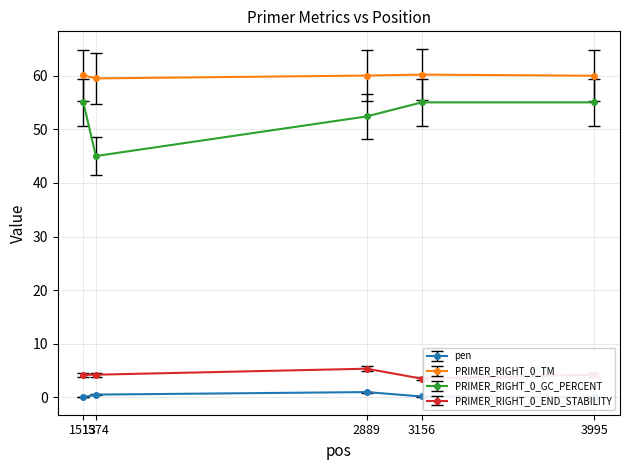

Reading right to left, list all the values displayed in this chart.

pen: 0.0	0.2	1.0	0.5	0.0
PRIMER_RIGHT_0_TM: 60.0	60.2	60.0	59.5	60.0
PRIMER_RIGHT_0_GC_PERCENT: 55.0	55.0	52.4	45.0	55.0
PRIMER_RIGHT_0_END_STABILITY: 4.2	3.5	5.4	4.2	4.2